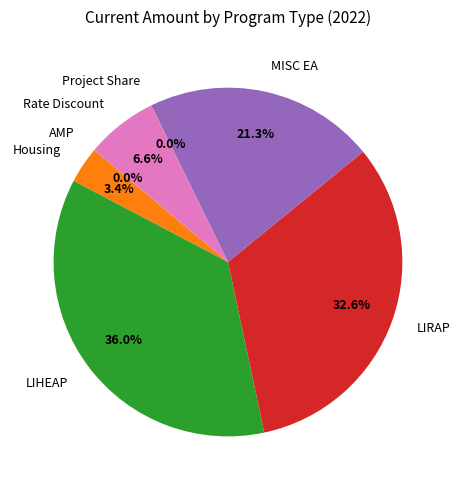

Which category has the biggest portion of the pie?

LIHEAP